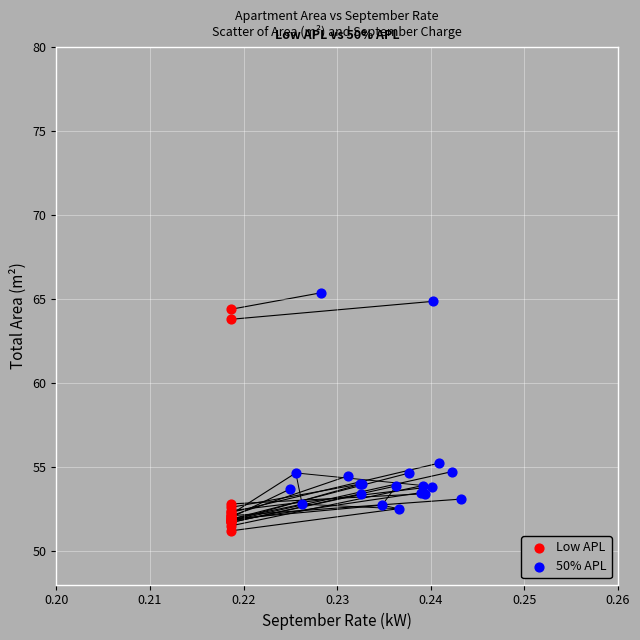

Which series contains the lowest Y value?

Low APL